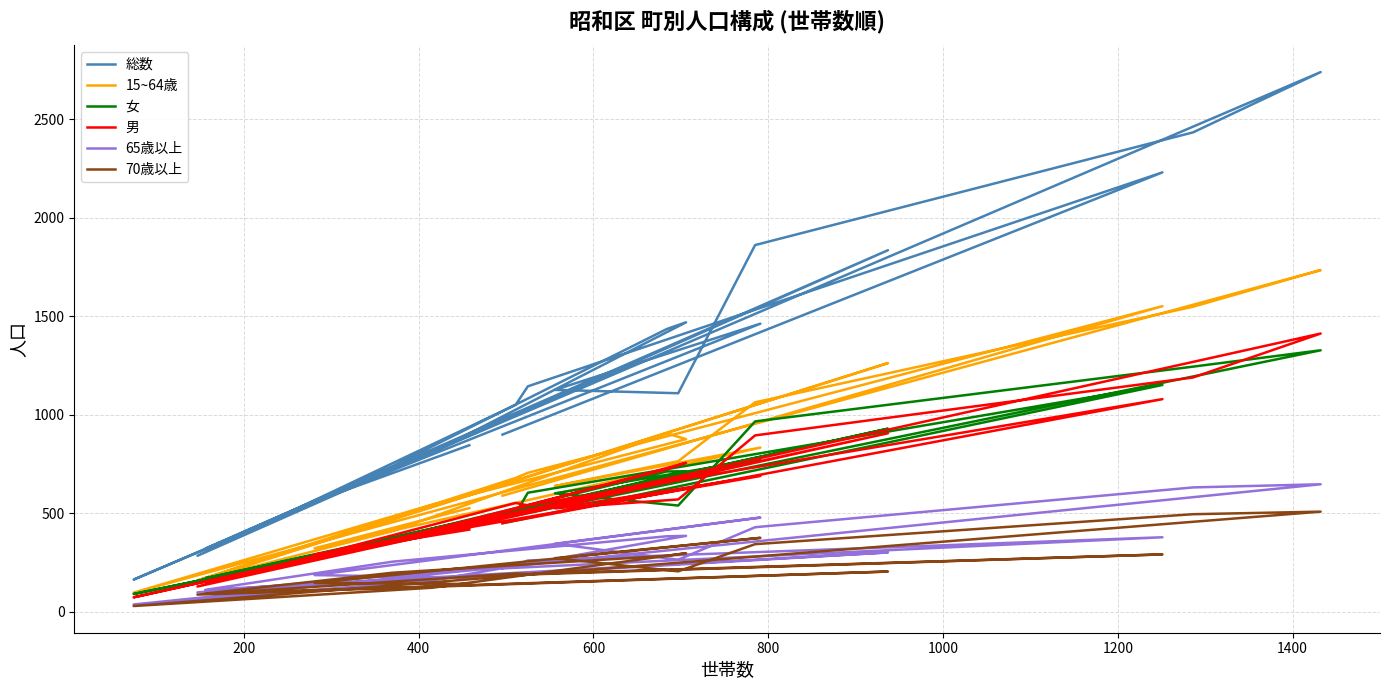

Is the value of 70歳以上 at 1200 greater than the value of 女 at 12?

No